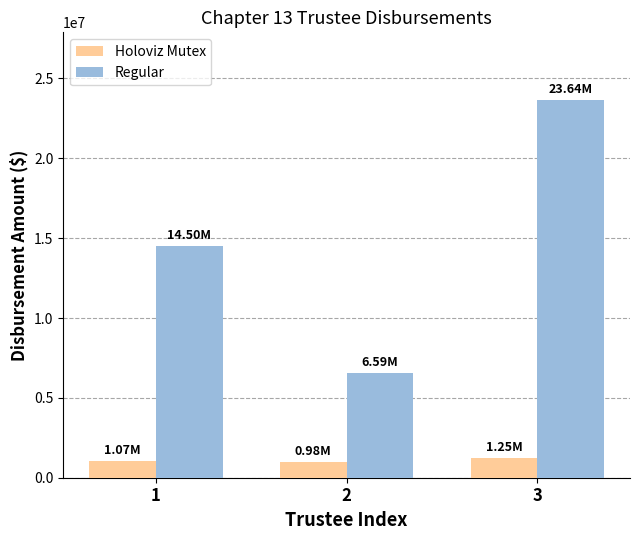

Are the bars grouped side by side (vs. stacked)?

Yes